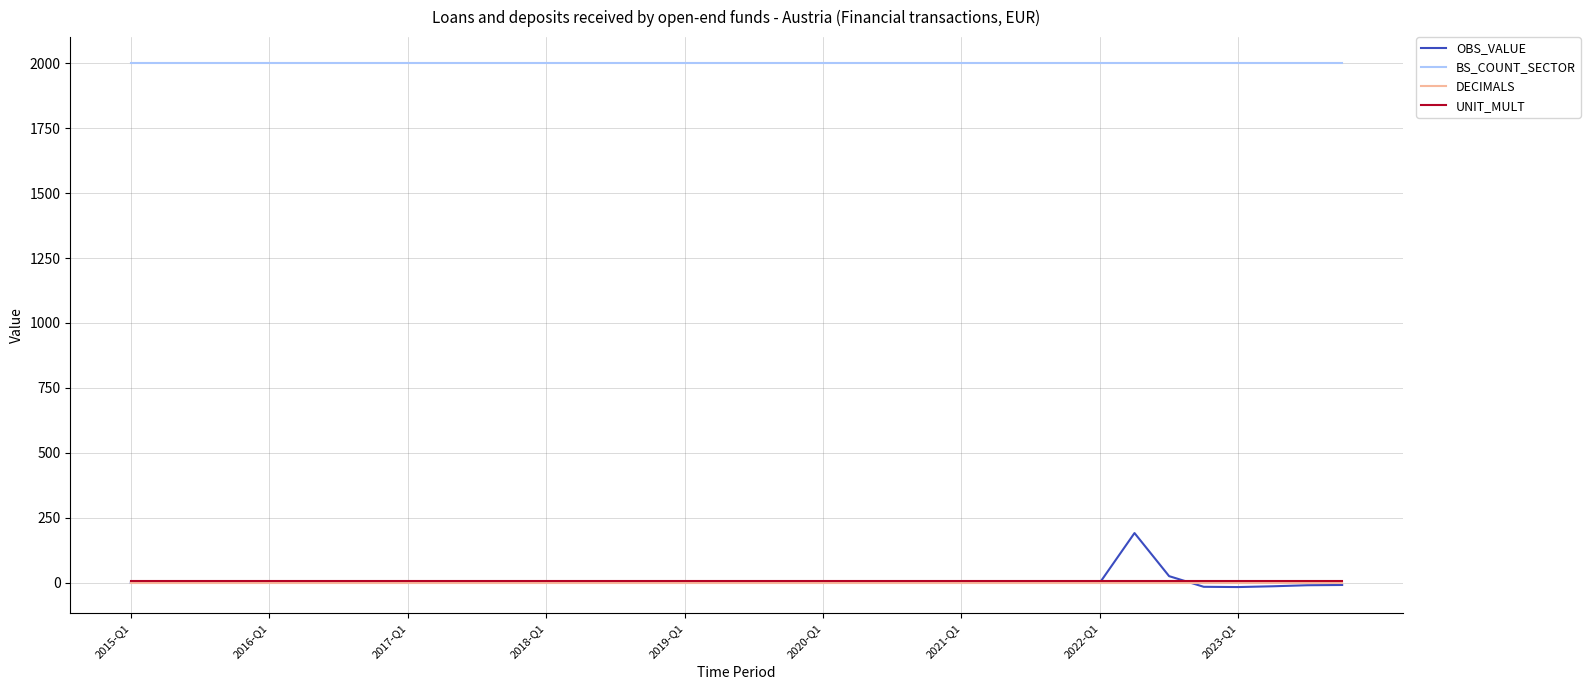

Which series has the largest range (max minus min)?

OBS_VALUE